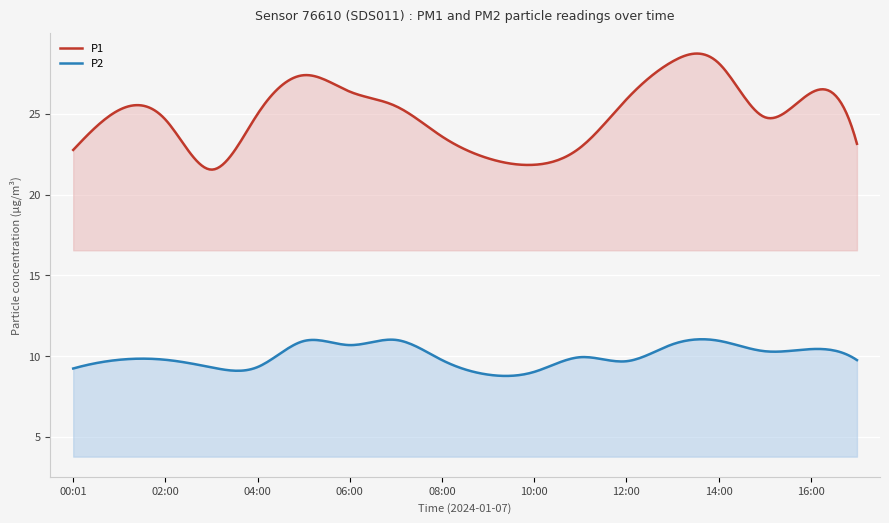

List the series in order of their overall mean, highest first.

P1, P2